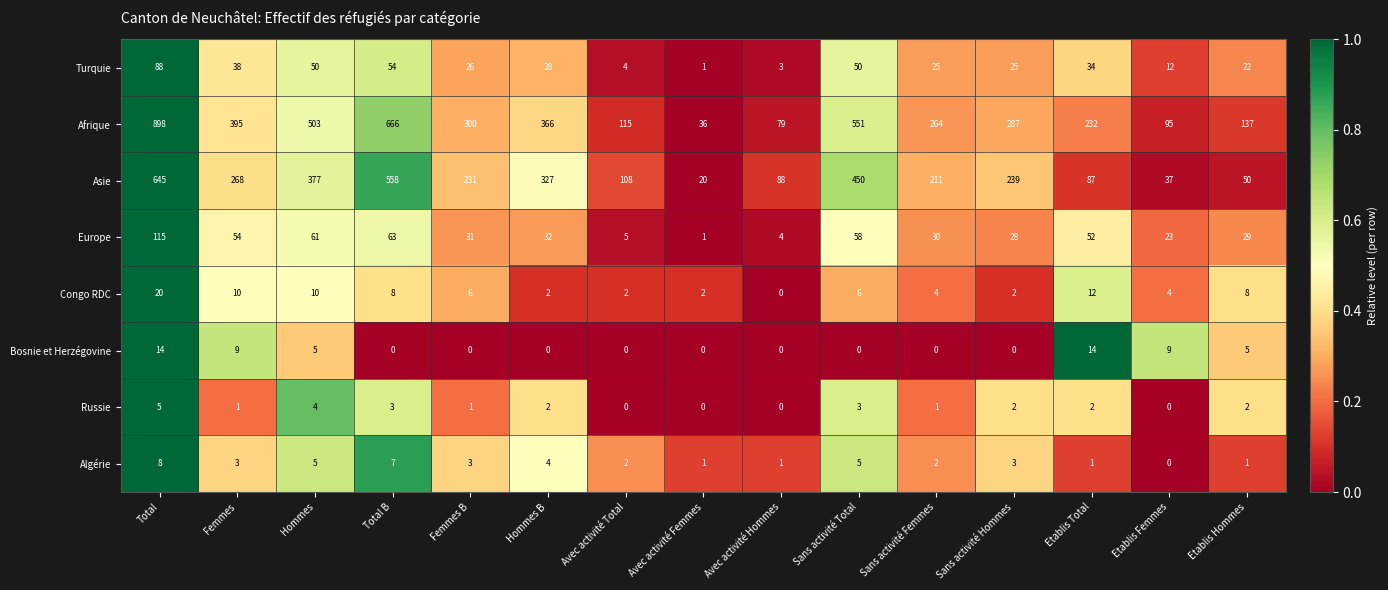

At how many categories does at least one series exceed 0?

15